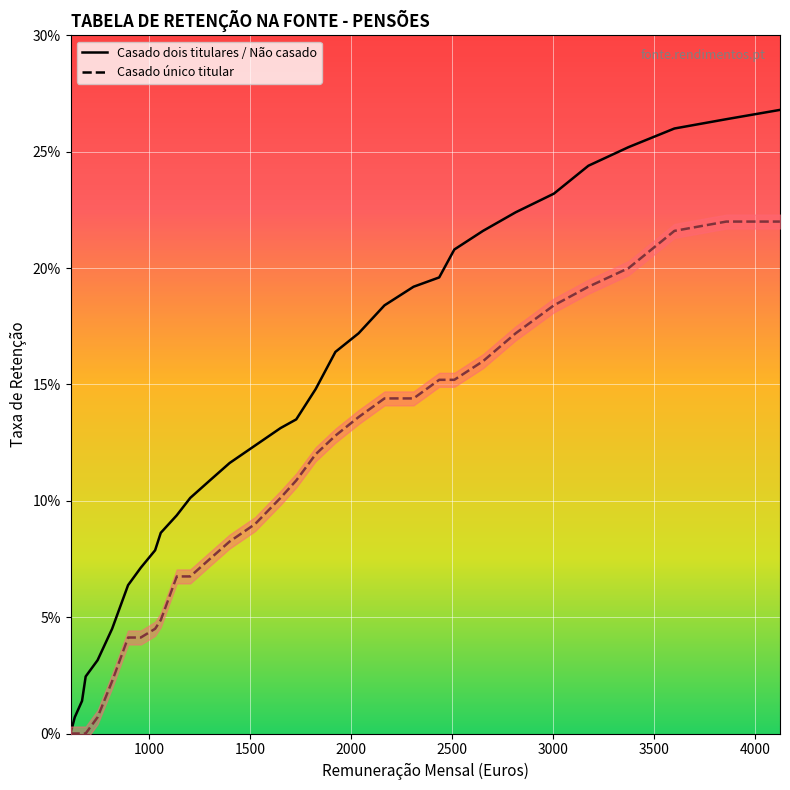

The Casado dois titulares / Não casado series shows 0.3 at 4124. True or false?

True